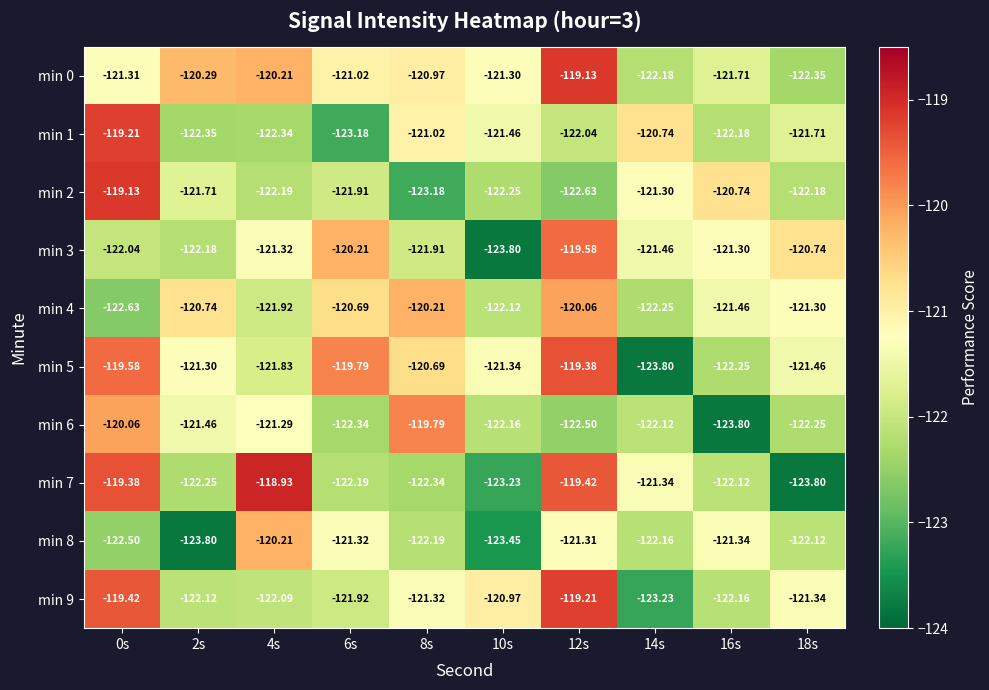

Is the value of min 5 at 18s greater than the value of min 3 at 12s?

No